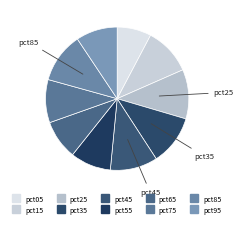

How many segments does this pie chart have?

10